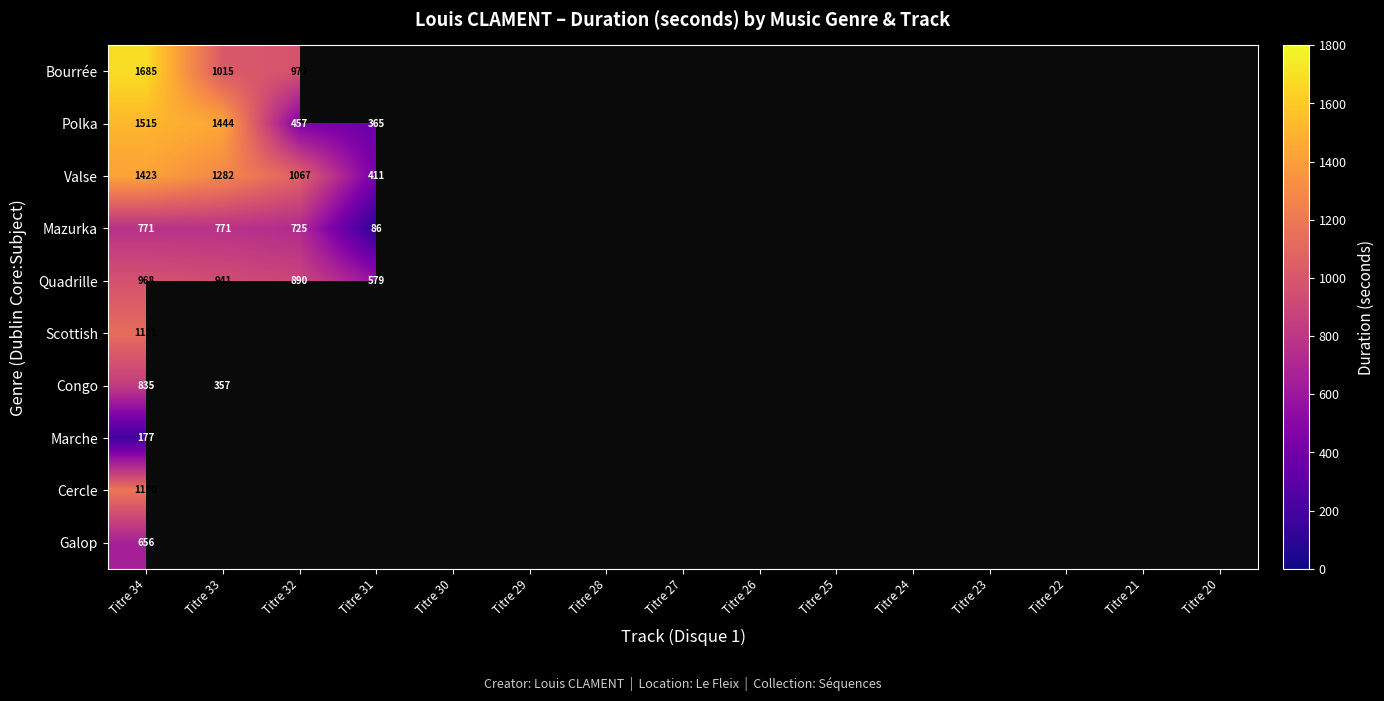

Is it true that Bourrée equals 258 at Titre 33?

False